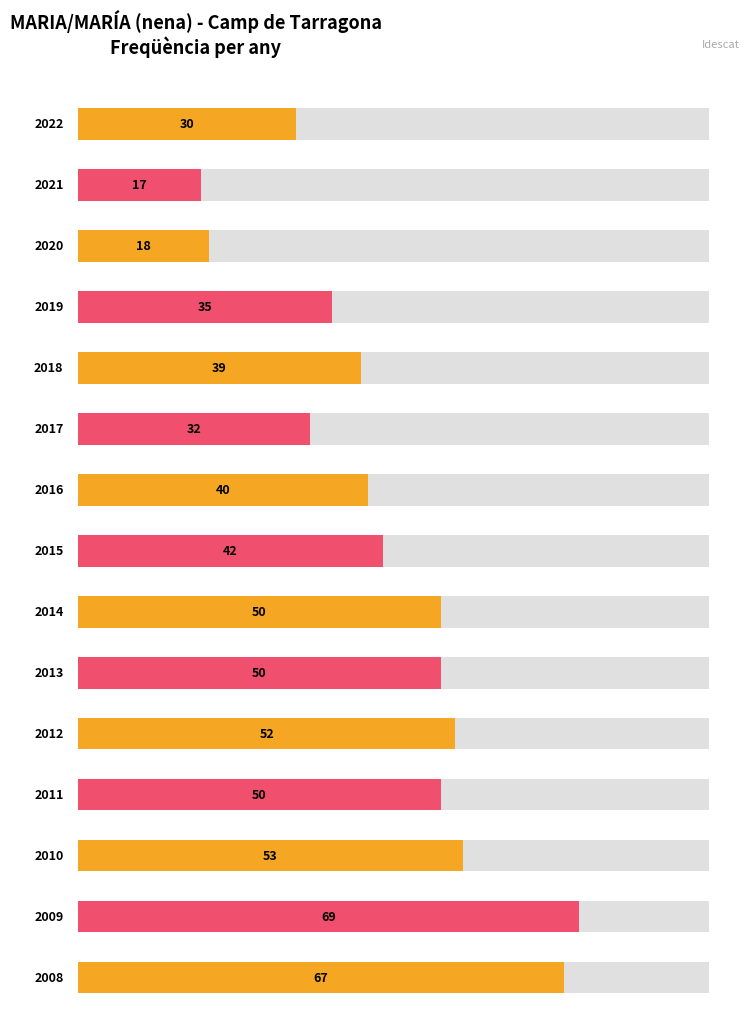

The value at 2016 is 40. True or false?

True